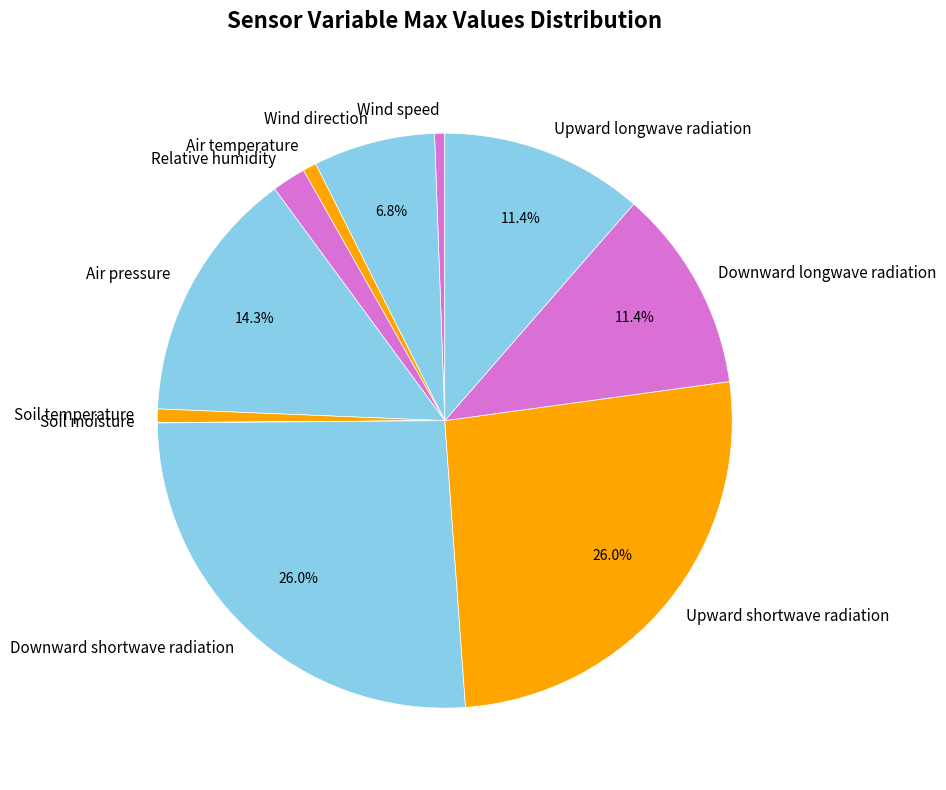

True or false: Wind direction accounts for 7% of the total.

True